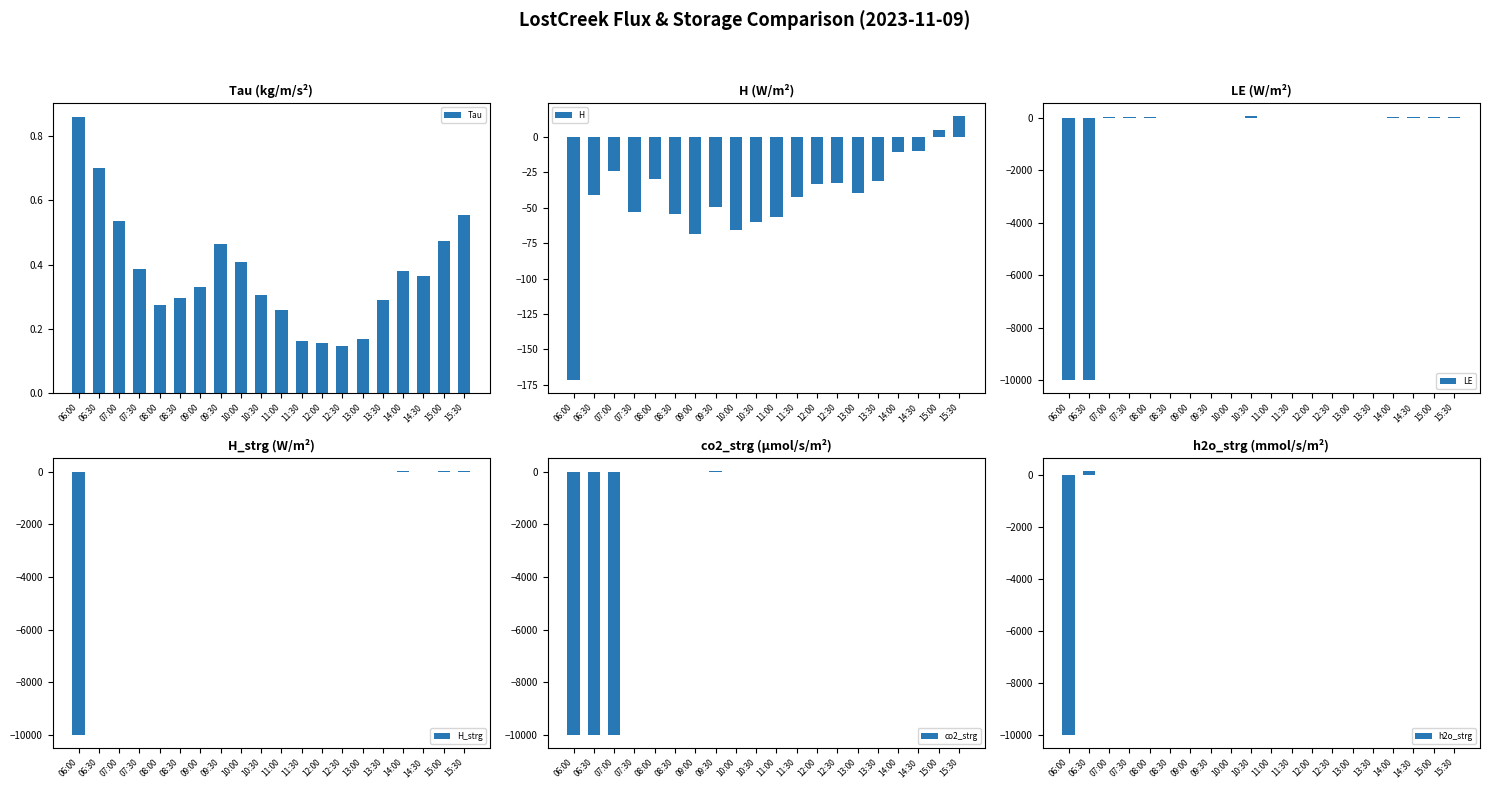

Where is H_strg nearest to the value -4998?

09:00